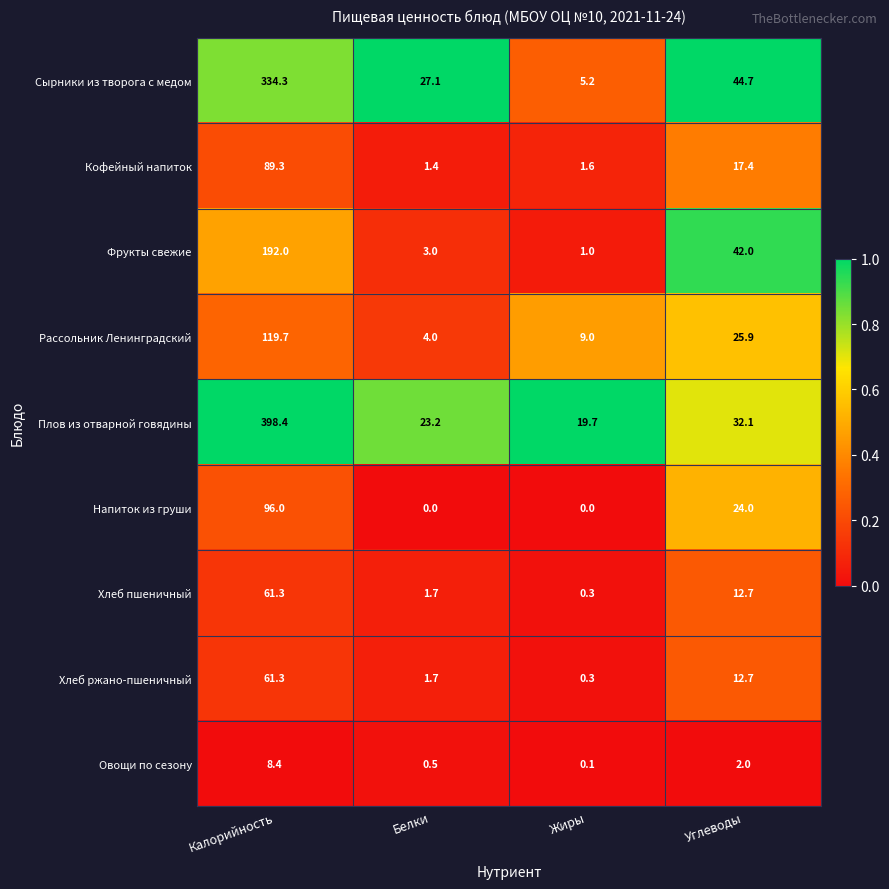

True or false: Напиток из груши has a value of 144.5 at Калорийность.

False